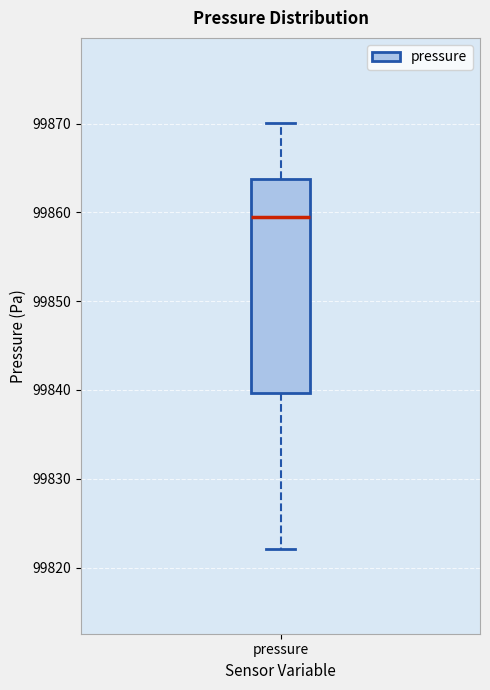

Transcribe this box plot: give where the median line is, the range the box spans, and where the two whiskers end, as read against the y-axis. The values are not printed on the chart, so give them approximately, as read against the axis.

median 99859, box 99840 to 99864, whiskers 99822 to 99870